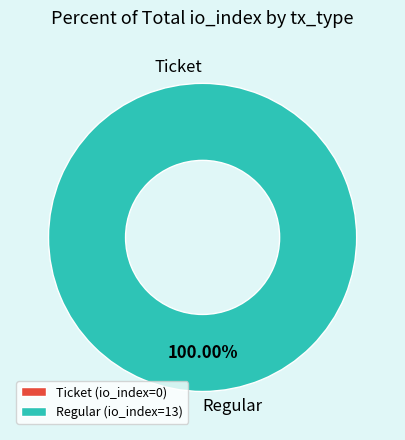

What percentage is NOT represented by Ticket (io_index=0)?

100.0%